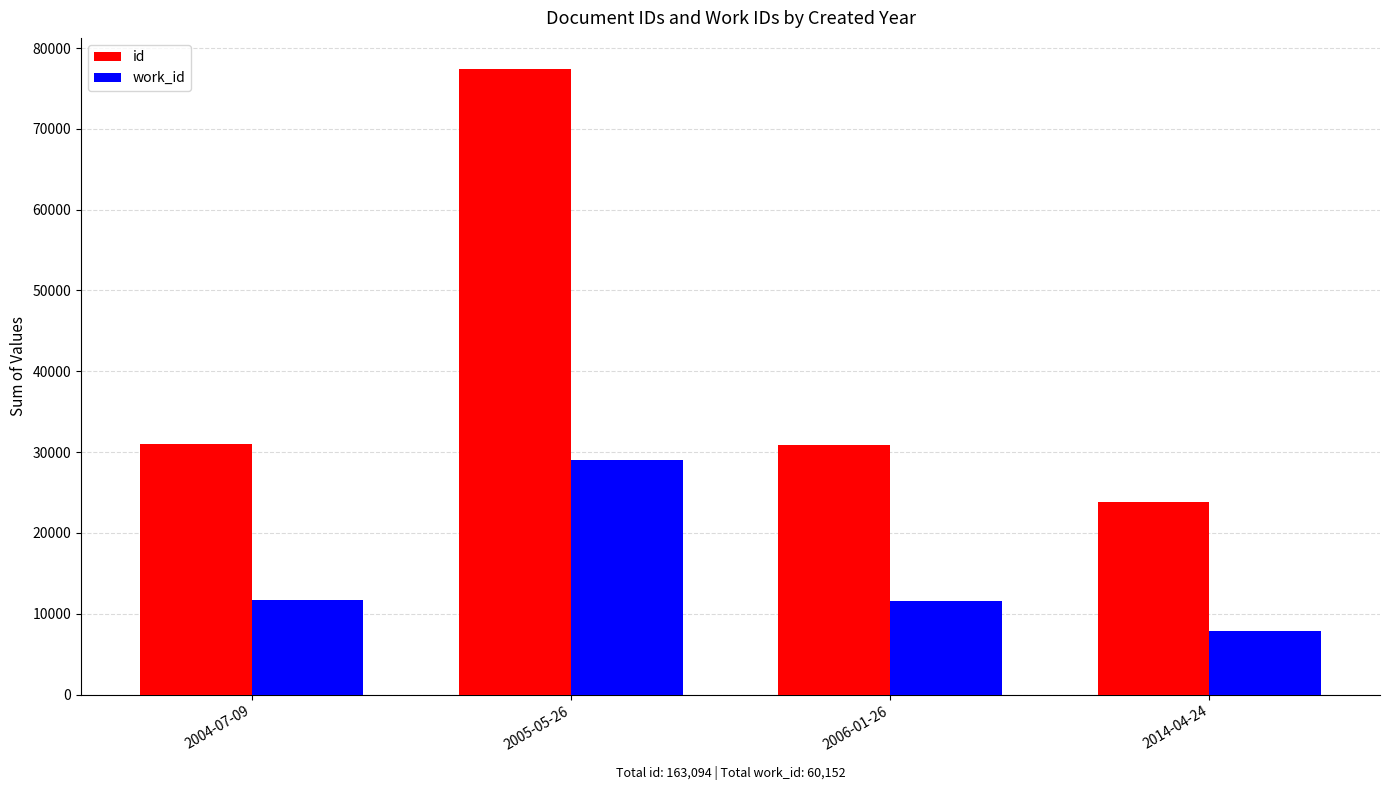

What is the average value of the id series?

40774